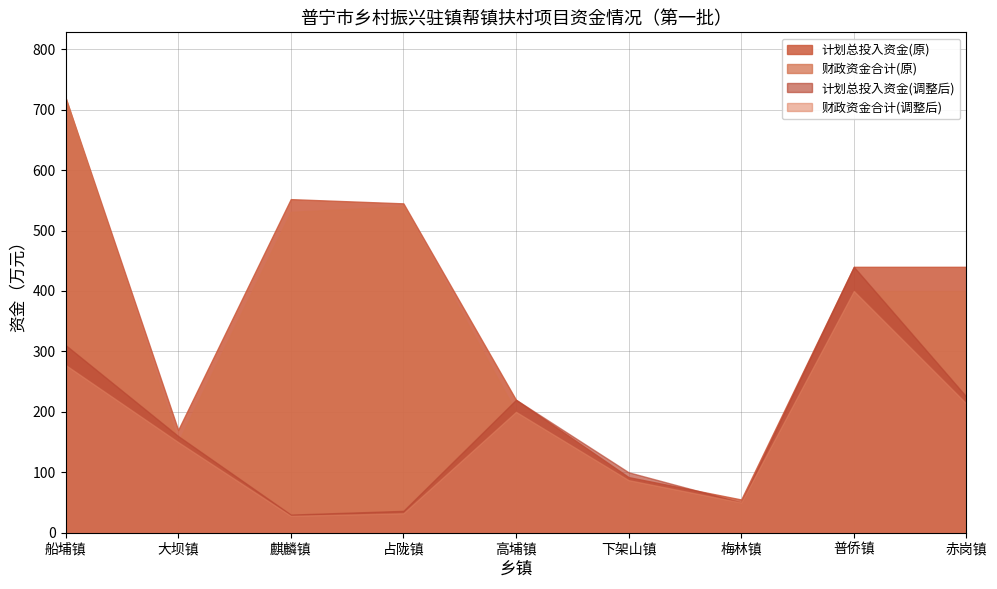

How many data points in 计划总投入资金(原) are above 440?

3